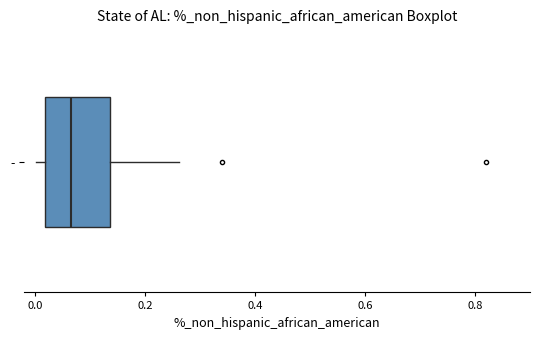

Read this box plot against the x-axis: the position of the median line, the range covered by the box, and the ends of both whiskers. The values are not printed on the chart, so give them approximately, as read against the axis.

median 0.06, box 0.02 to 0.14, whiskers 0.00 to 0.26